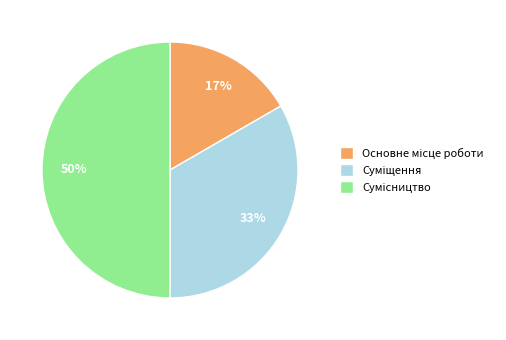

To the nearest percent, what is the difference between the largest and smallest slice percentages?

33%